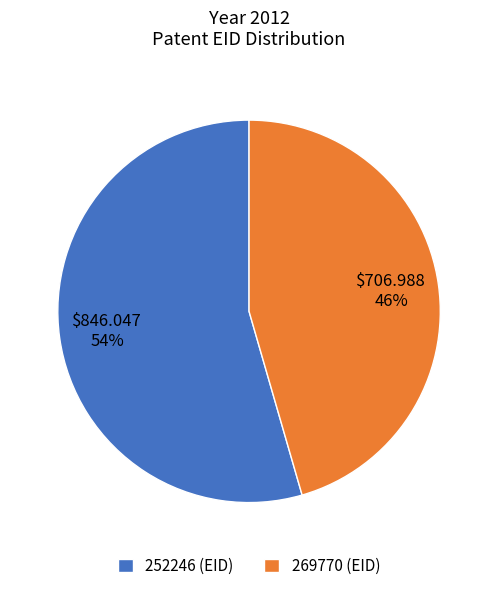

To the nearest percent, what is the combined percentage of 252246 and 269770?

100%